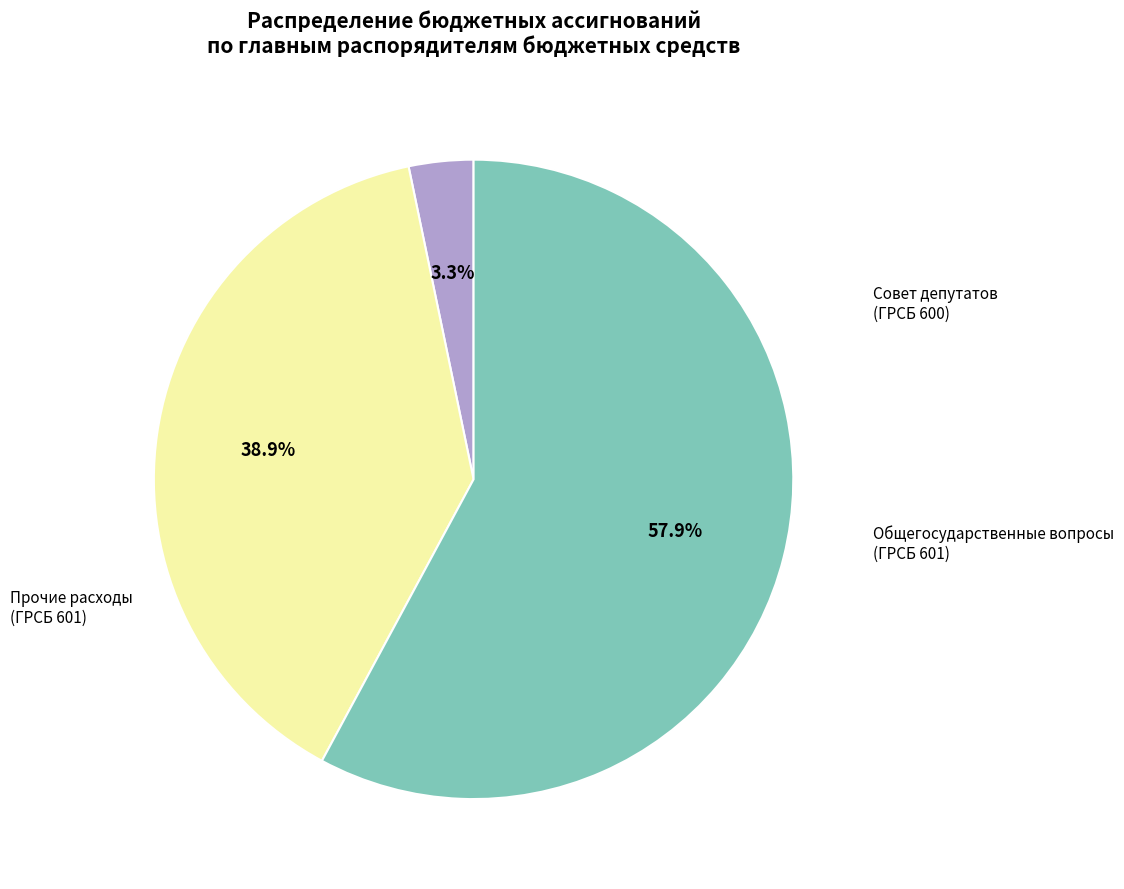

How many segments does this pie chart have?

3